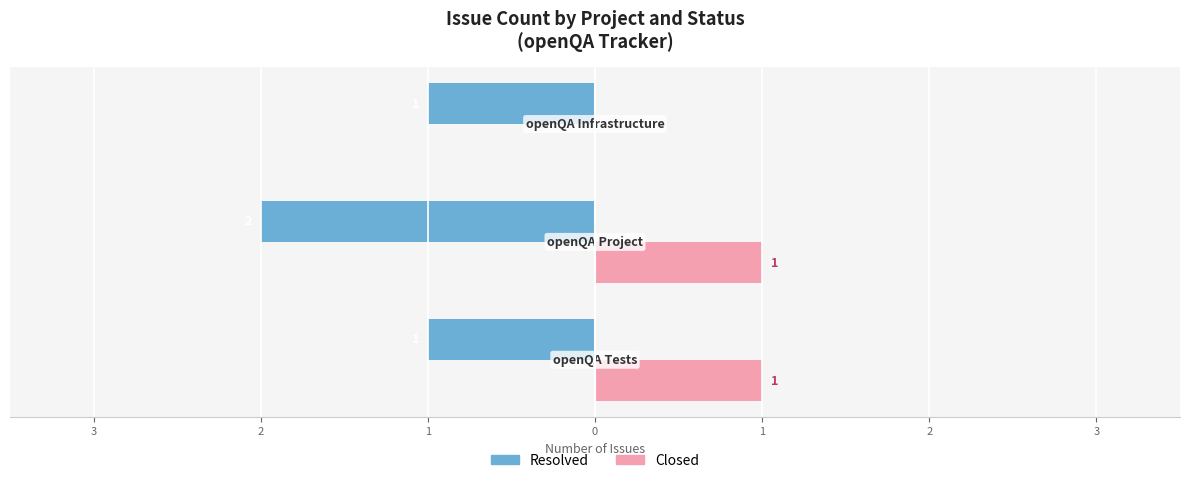

What is the average value of the Closed series?

1